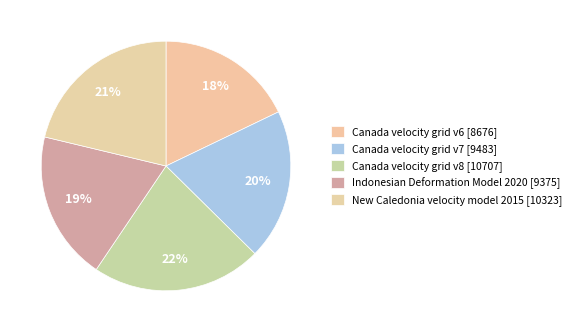

What is the change in value from Canada velocity grid v6 to Canada velocity grid v8?

+2031